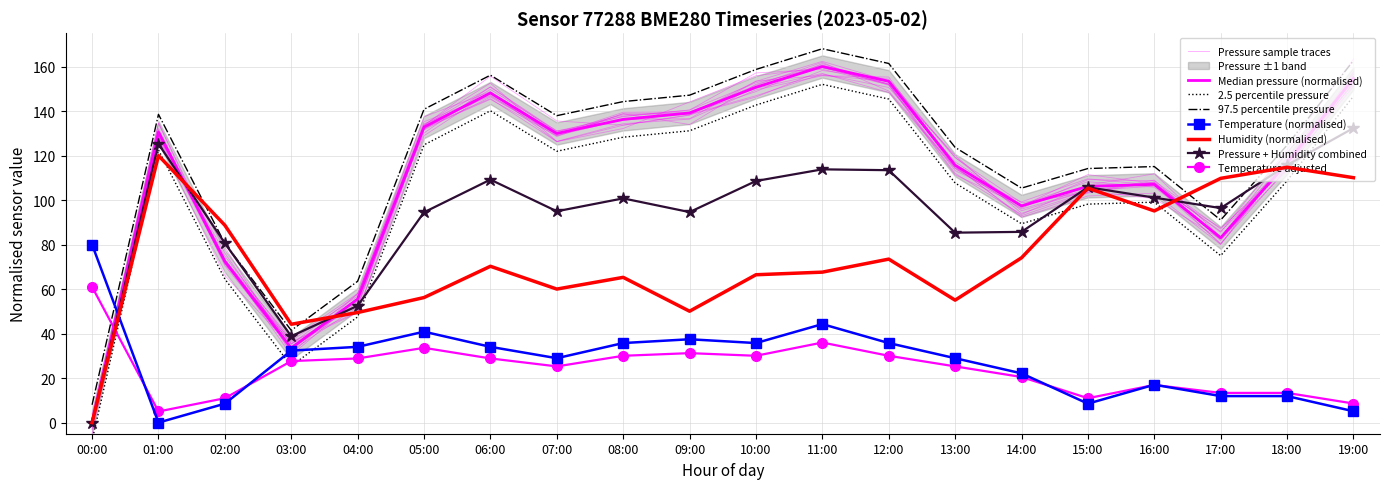

What is the sum of the pressure values at 00:00 and 07:00?

129.9